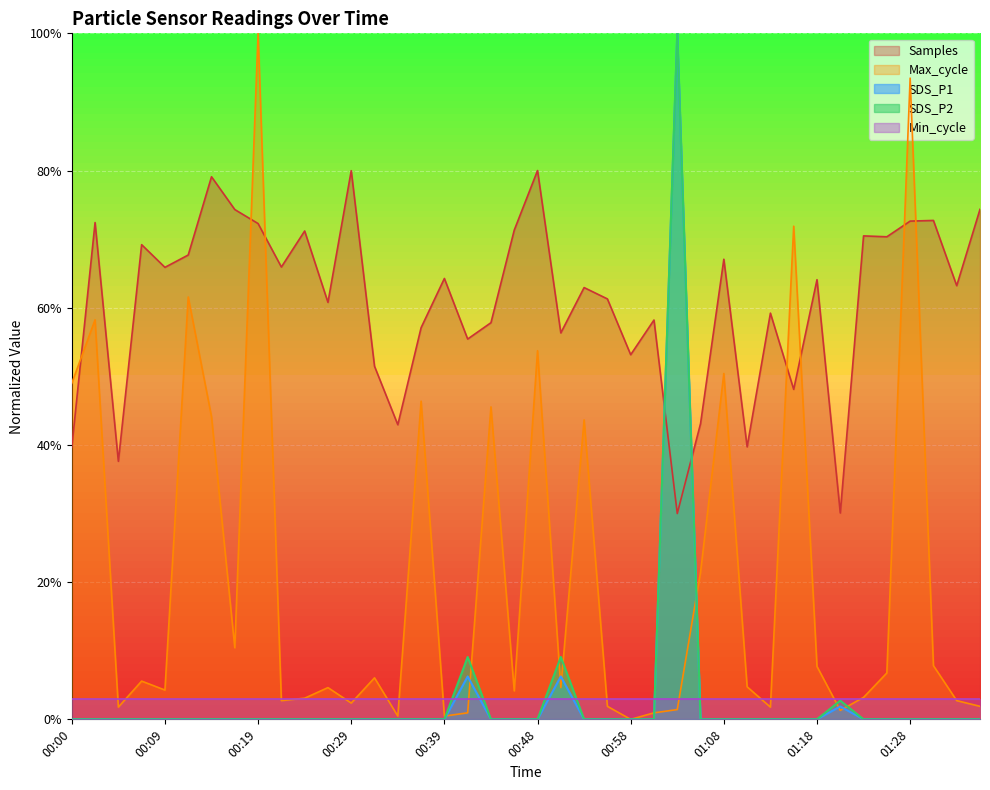

How many categories are shown in the chart?

40